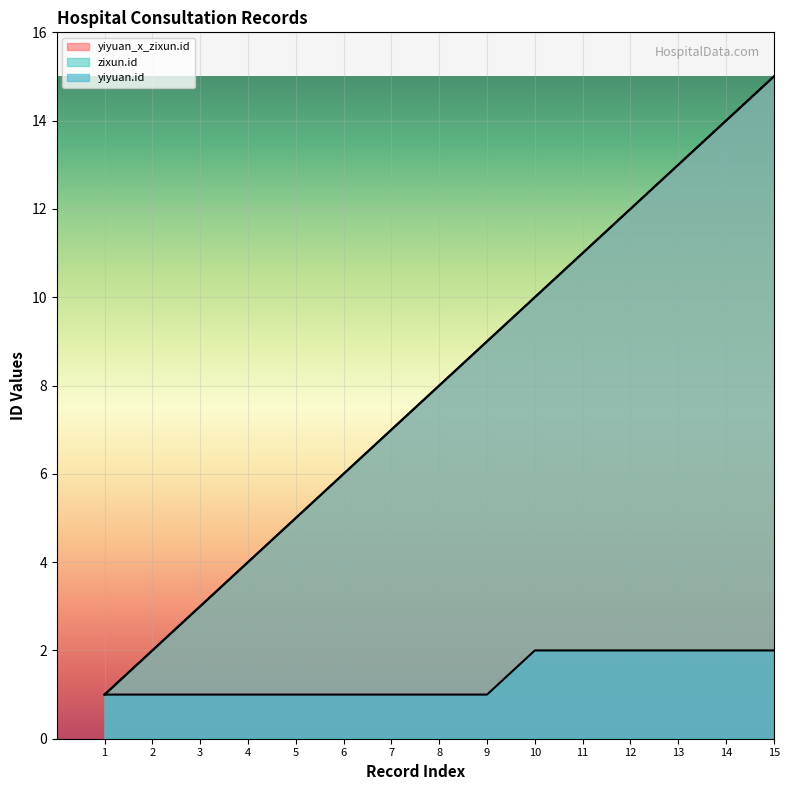

What is the spread (max minus min) of values at 9?

8